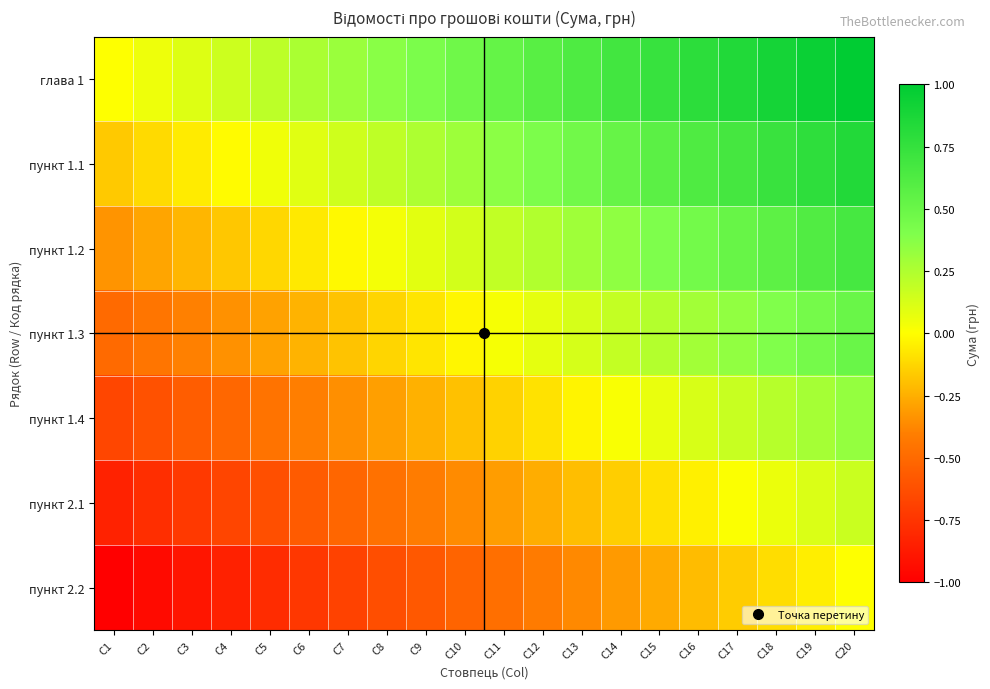

Count the number of data series in this chart.

7